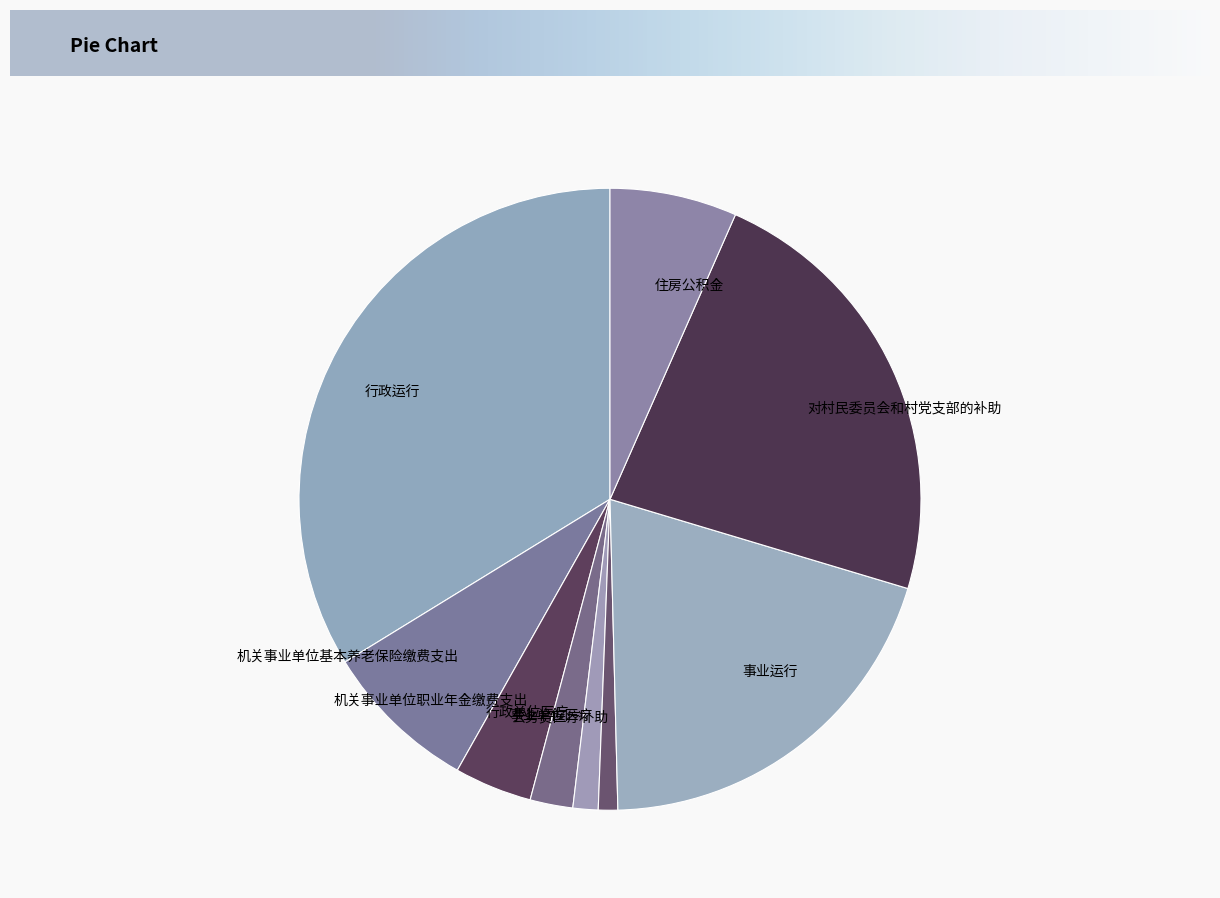

How many slices are in this pie chart?

9